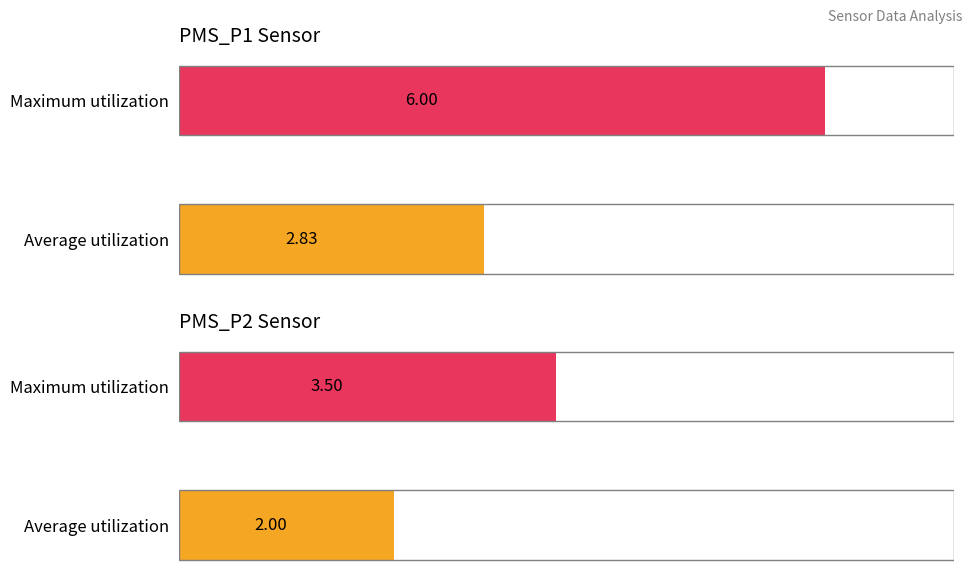

Which series has the widest spread of values?

PMS_P1